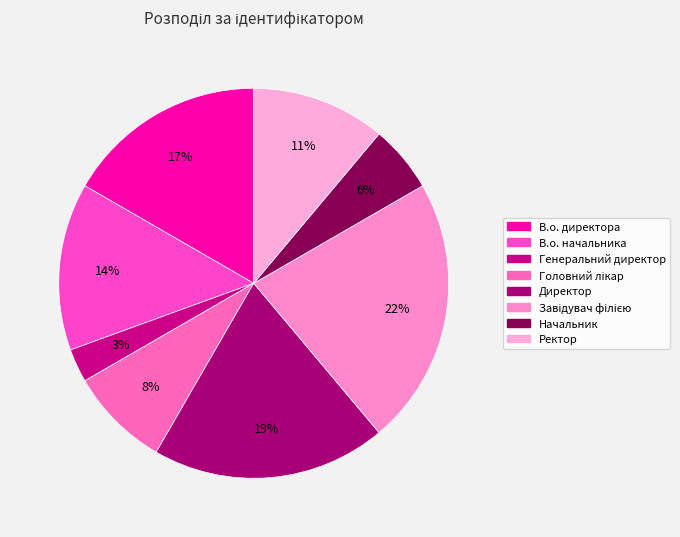

To the nearest percent, what is the combined percentage of В.о. начальника and В.о. директора?

31%